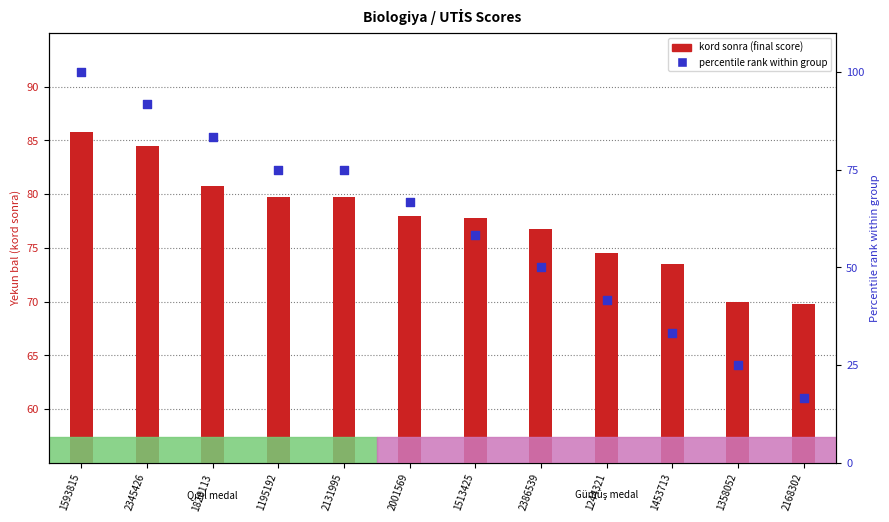

Is the value of kord sonra (final score) at 2168302 greater than the value of percentile rank within group at 1244321?

Yes